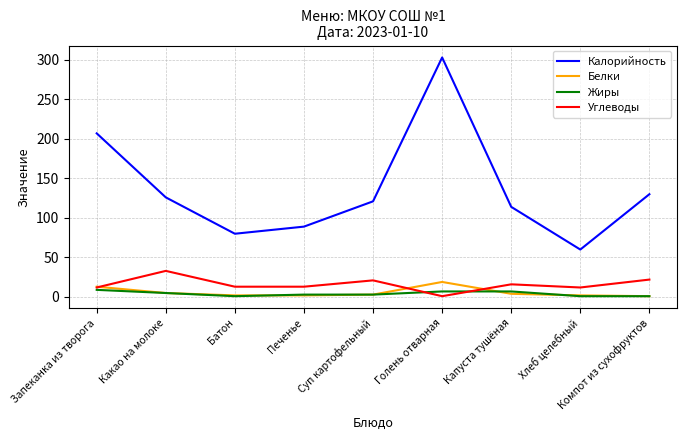

Which category has the lowest value in the Углеводы series?

Голень отварная